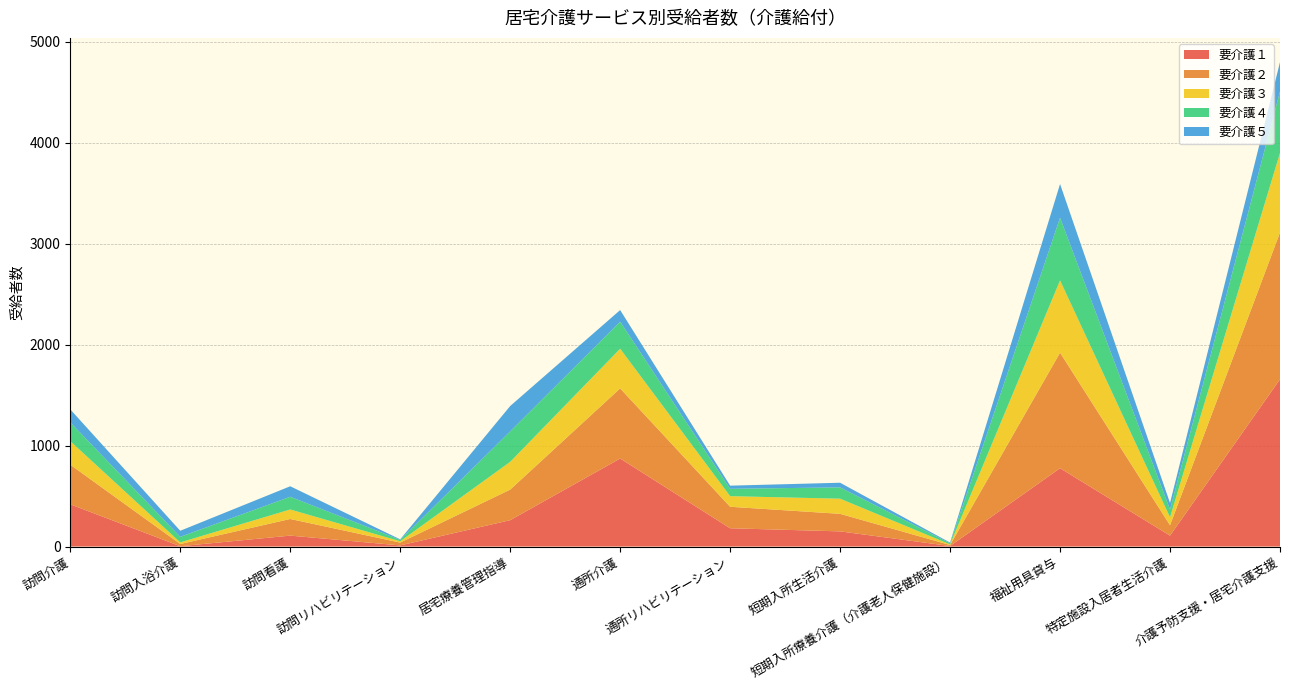

Reading right to left, extract all data points from this chart.

要介護１: 介護予防支援・居宅介護支援=1657	特定施設入居者生活介護=108	福祉用具貸与=776	短期入所療養介護（介護老人保健施設）=5	短期入所生活介護=150	通所リハビリテーション=181	通所介護=872	居宅療養管理指導=261	訪問リハビリテーション=11	訪問看護=108	訪問入浴介護=3	訪問介護=418
要介護２: 介護予防支援・居宅介護支援=1455	特定施設入居者生活介護=103	福祉用具貸与=1145	短期入所療養介護（介護老人保健施設）=10	短期入所生活介護=174	通所リハビリテーション=213	通所介護=695	居宅療養管理指導=303	訪問リハビリテーション=28	訪問看護=165	訪問入浴介護=22	訪問介護=393
要介護３: 介護予防支援・居宅介護支援=788	特定施設入居者生活介護=79	福祉用具貸与=716	短期入所療養介護（介護老人保健施設）=6	短期入所生活介護=150	通所リハビリテーション=105	通所介護=393	居宅療養管理指導=275	訪問リハビリテーション=13	訪問看護=94	訪問入浴介護=16	訪問介護=233
要介護４: 介護予防支援・居宅介護支援=609	特定施設入居者生活介護=77	福祉用具貸与=621	短期入所療養介護（介護老人保健施設）=11	短期入所生活介護=112	通所リハビリテーション=73	通所介護=268	居宅療養管理指導=302	訪問リハビリテーション=14	訪問看護=126	訪問入浴介護=55	訪問介護=186
要介護５: 介護予防支援・居宅介護支援=291	特定施設入居者生活介護=64	福祉用具貸与=334	短期入所療養介護（介護老人保健施設）=7	短期入所生活介護=46	通所リハビリテーション=31	通所介護=115	居宅療養管理指導=251	訪問リハビリテーション=5	訪問看護=104	訪問入浴介護=60	訪問介護=129